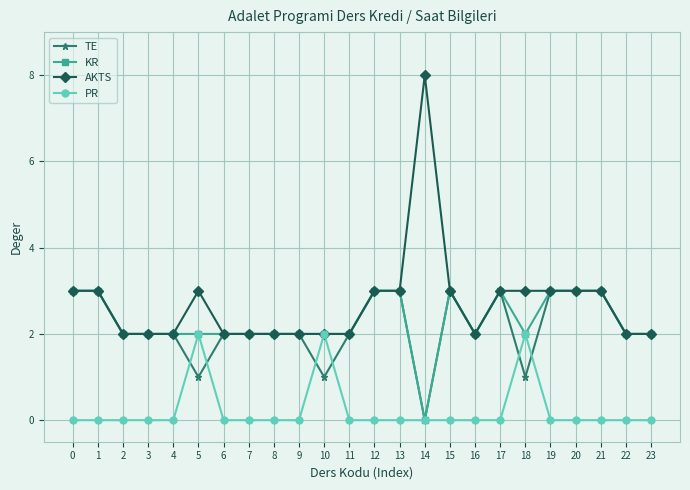

How many values in KR are above zero?

23